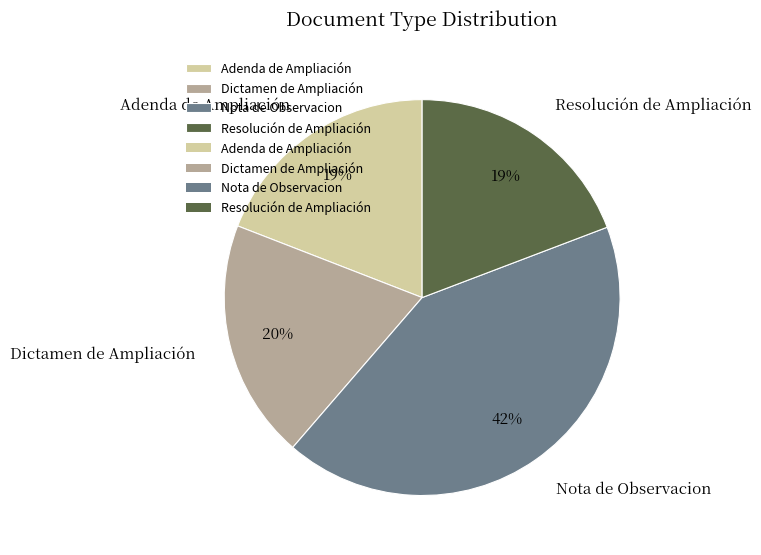

The Nota de Observacion slice represents 42% of the pie. True or false?

True